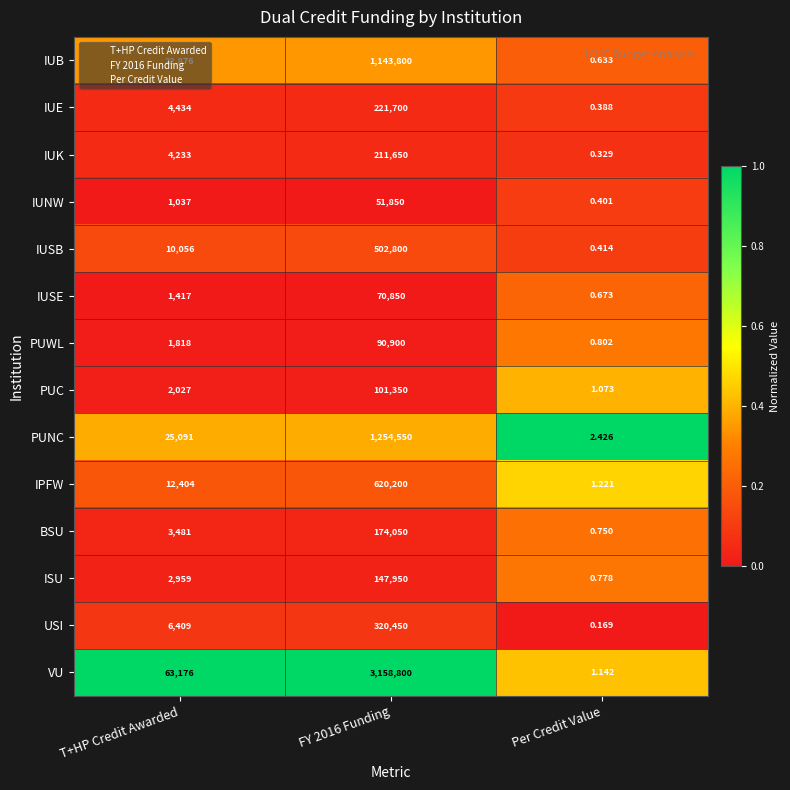

Which label corresponds to the smallest value in the chart?

Per Credit Value